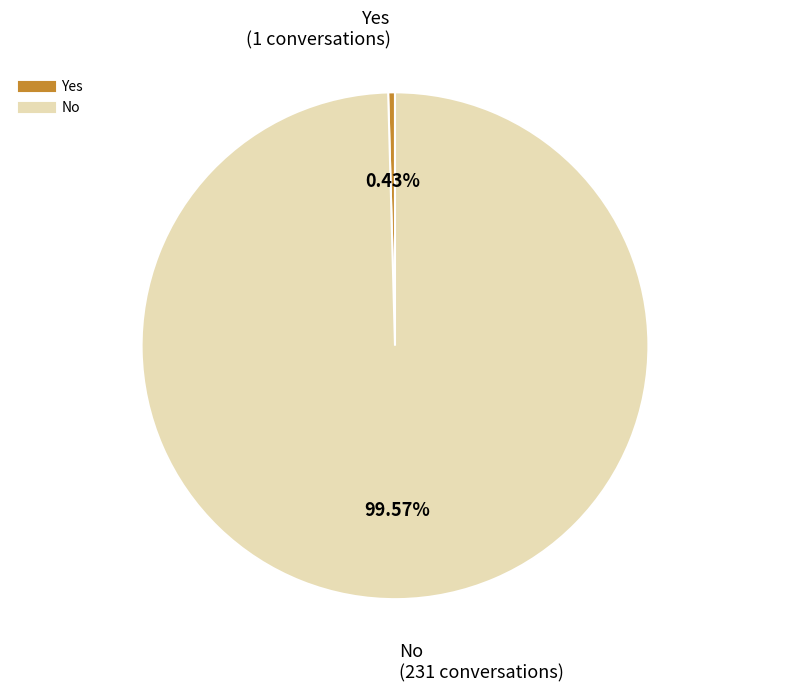

To the nearest percent, what is the difference between the largest and smallest slice percentages?

99%